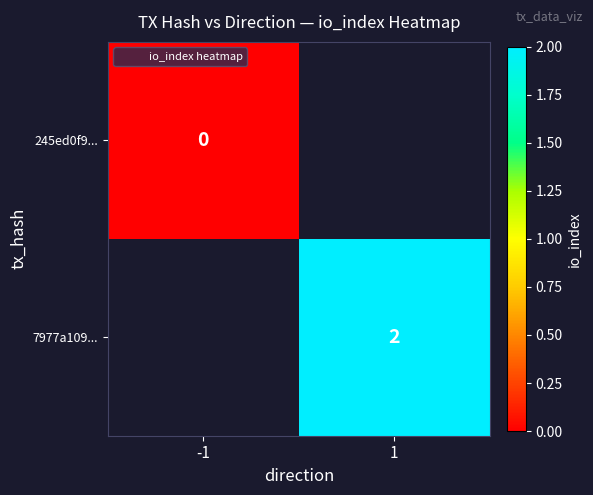

At which category does the chart reach its minimum across all series?

-1